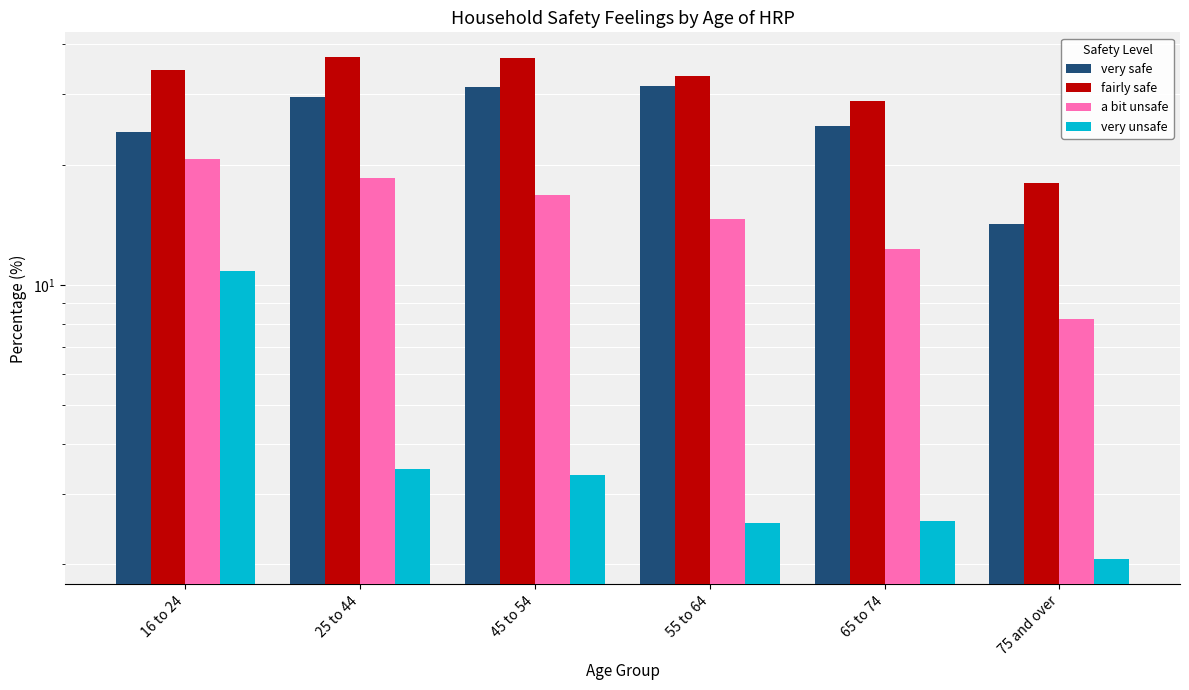

At 65 to 74, list the series in order from largest to smallest.

fairly safe, very safe, a bit unsafe, very unsafe